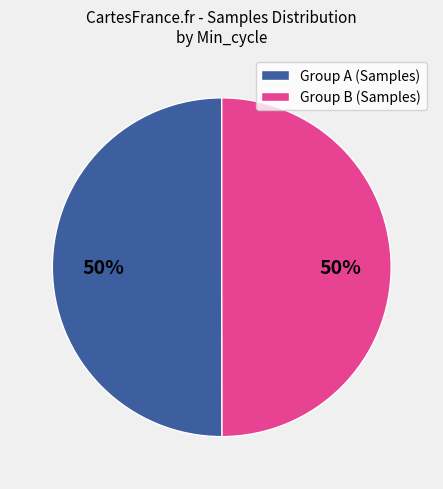

To the nearest percent, what is the average slice percentage?

50%